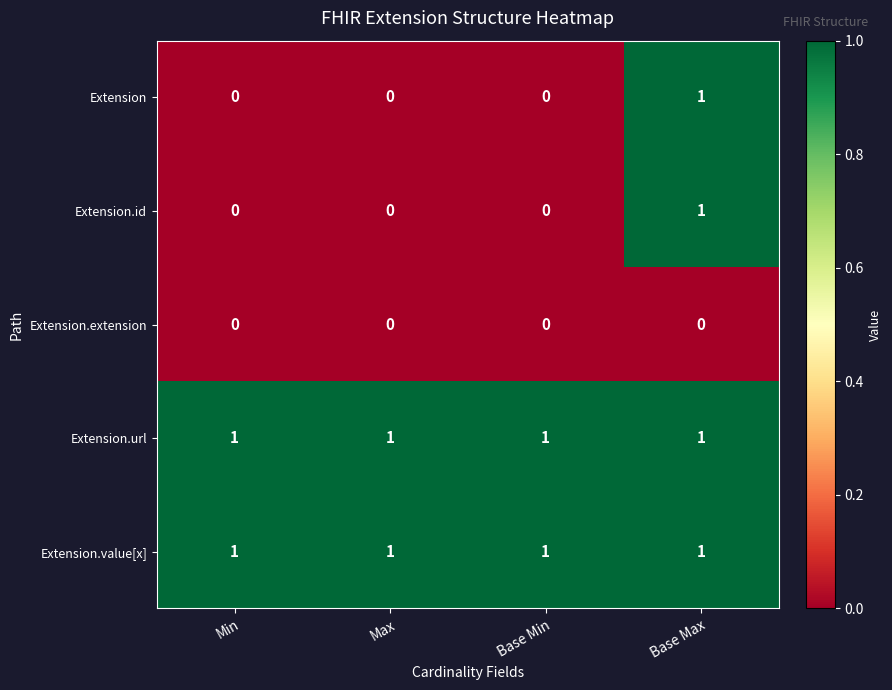

What is the spread (max minus min) of values at Min?

1